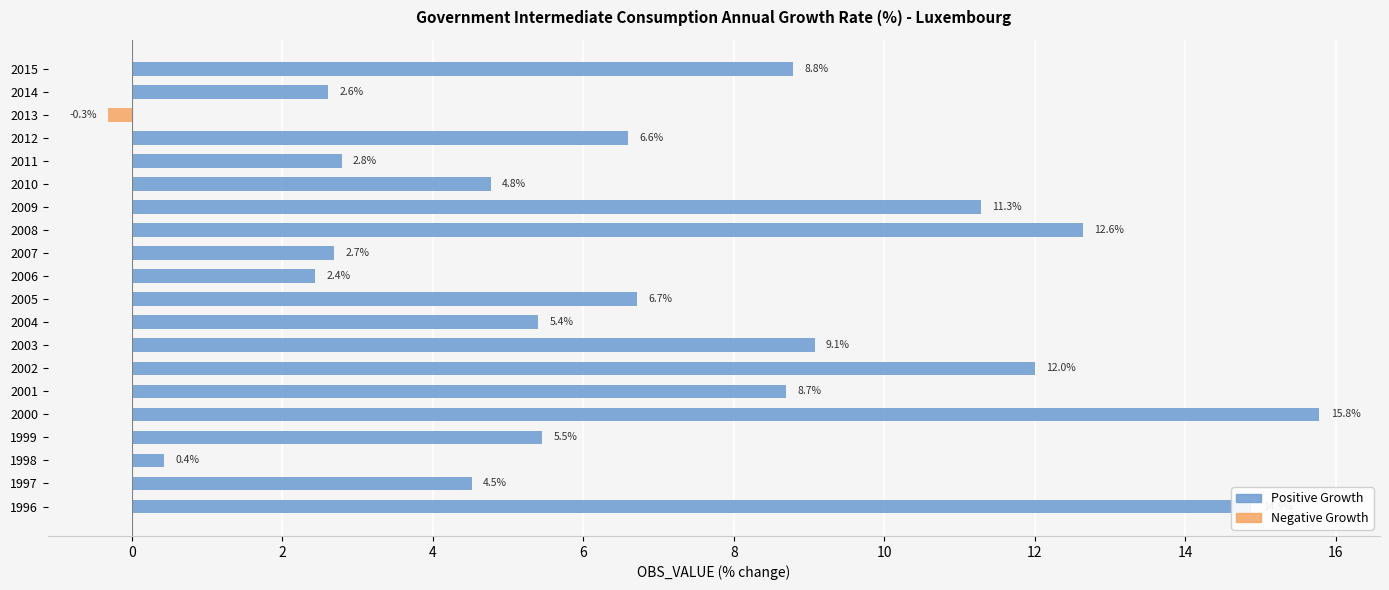

Reading left to right, extract all data points from this chart.

Positive Growth: 14.9	4.5	0.4	5.5	15.8	8.7	12.0	9.1	5.4	6.7	2.4	2.7	12.6	11.3	4.8	2.8	6.6	0.0	2.6	8.8
Negative Growth: 0.0	0.0	0.0	0.0	0.0	0.0	0.0	0.0	0.0	0.0	0.0	0.0	0.0	0.0	0.0	0.0	0.0	-0.3	0.0	0.0